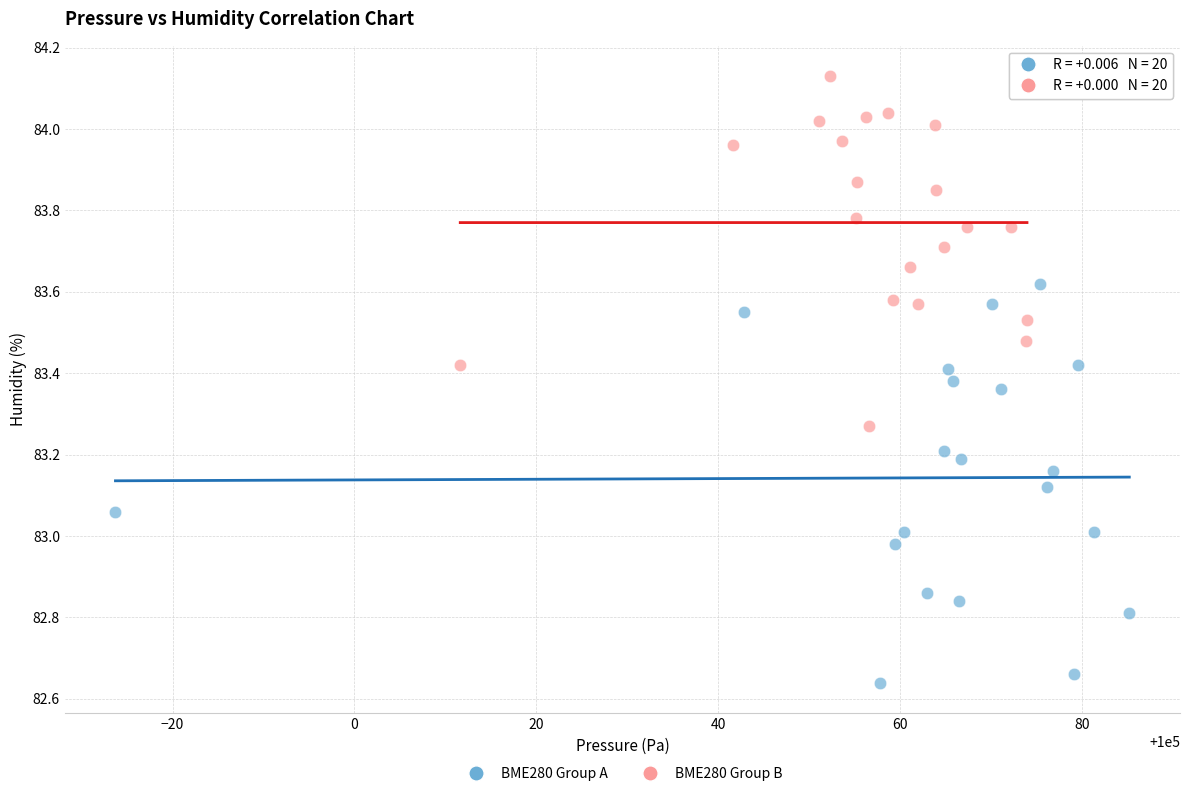

Which series contains the highest Y value?

BME280 Group B